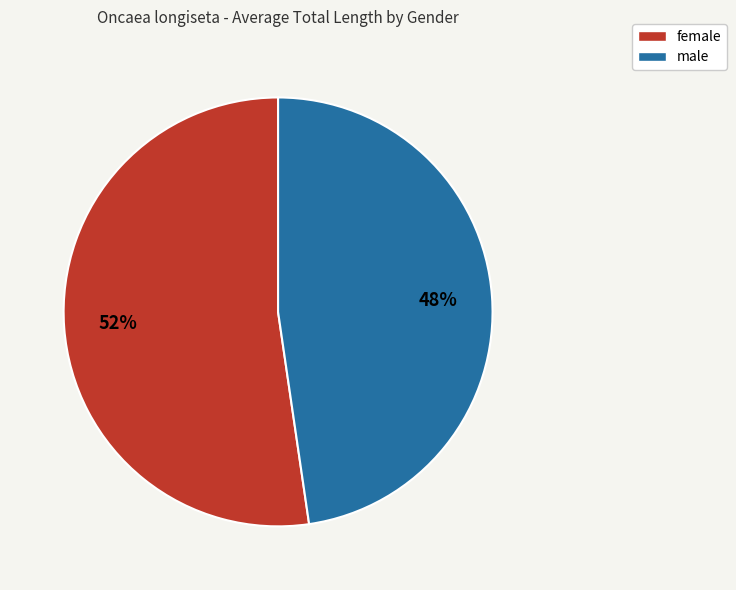

Between male and female, which is larger?

female